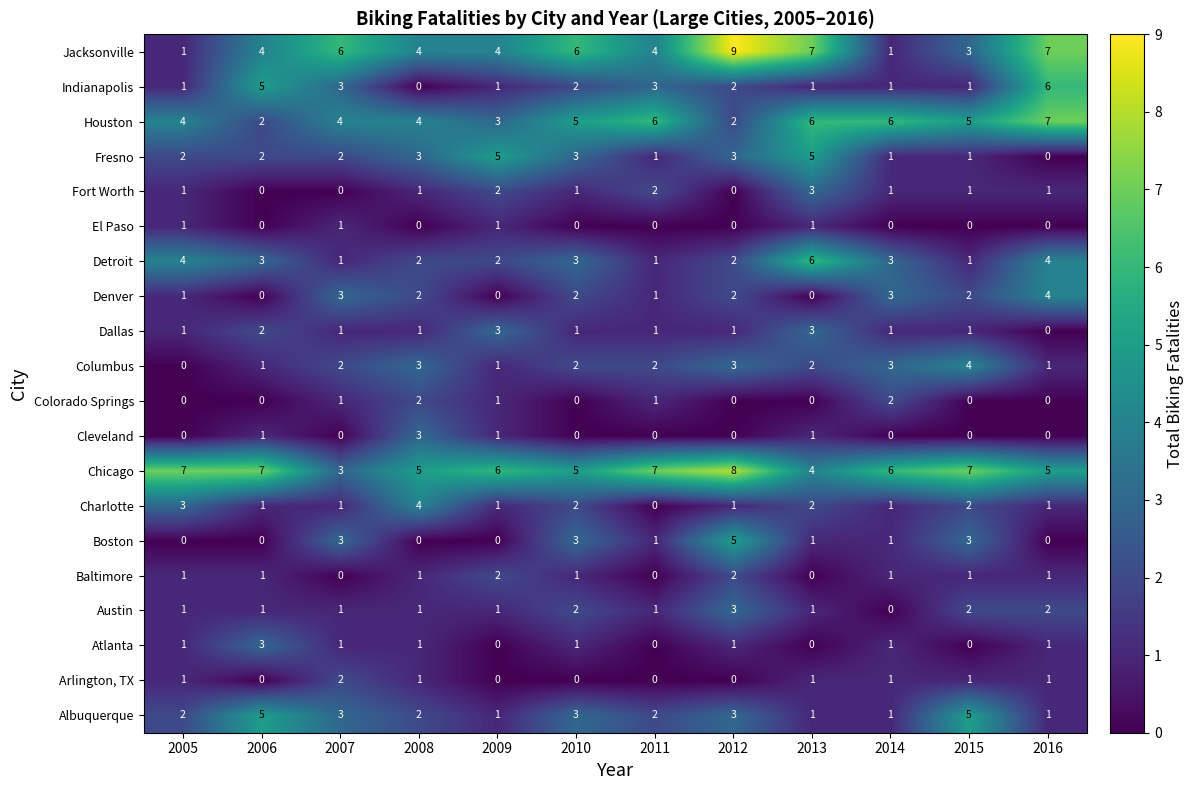

Which series has the largest total across all categories?

Chicago